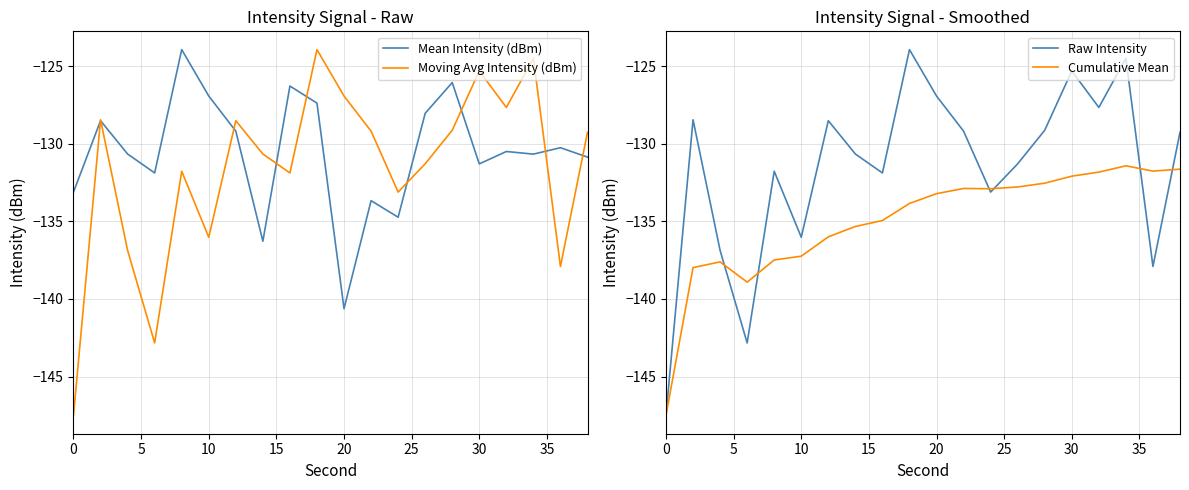

Reading left to right, transcribe all the data shown in this chart.

Mean Intensity (dBm): -133.1	-128.5	-130.7	-131.9	-123.9	-126.9	-129.2	-136.3	-126.3	-127.4	-140.6	-133.7	-134.7	-128.0	-126.0	-131.3	-130.5	-130.7	-130.2	-130.9
Moving Avg Intensity (dBm): -147.5	-128.4	-136.9	-142.8	-131.8	-136.0	-128.5	-130.7	-131.9	-123.9	-126.9	-129.2	-133.1	-131.3	-129.1	-125.3	-127.7	-124.5	-137.9	-129.3
Raw Intensity: -147.5	-128.4	-136.9	-142.8	-131.8	-136.0	-128.5	-130.7	-131.9	-123.9	-126.9	-129.2	-133.1	-131.3	-129.1	-125.3	-127.7	-124.5	-137.9	-129.3
Cumulative Mean: -147.5	-138.0	-137.6	-138.9	-137.5	-137.2	-136.0	-135.3	-134.9	-133.8	-133.2	-132.9	-132.9	-132.8	-132.5	-132.1	-131.8	-131.4	-131.8	-131.6